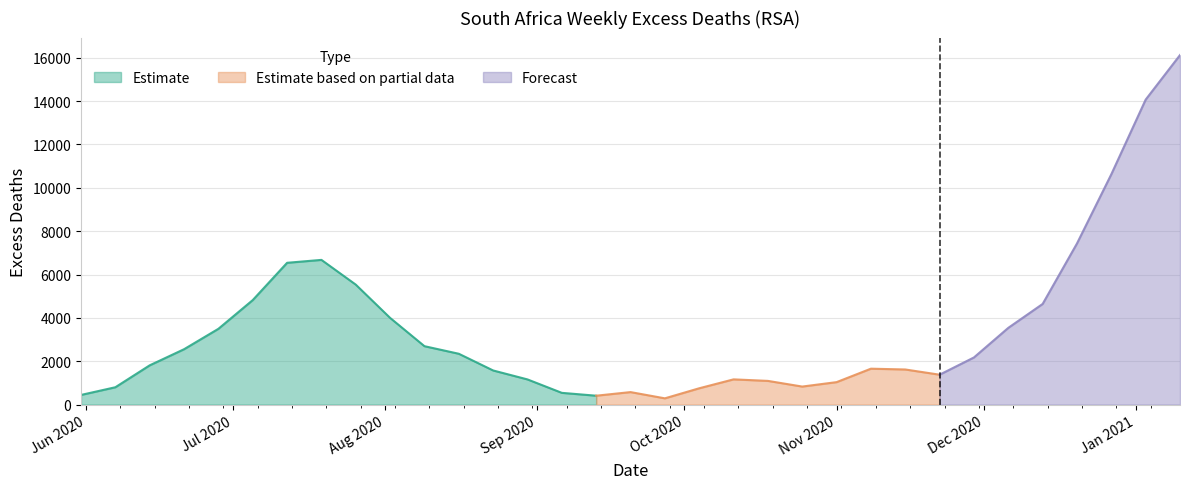

What is the minimum value shown in the chart?

289.0